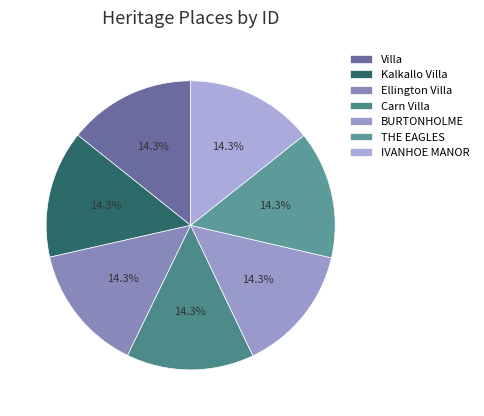

Is Carn Villa the majority of the pie?

No